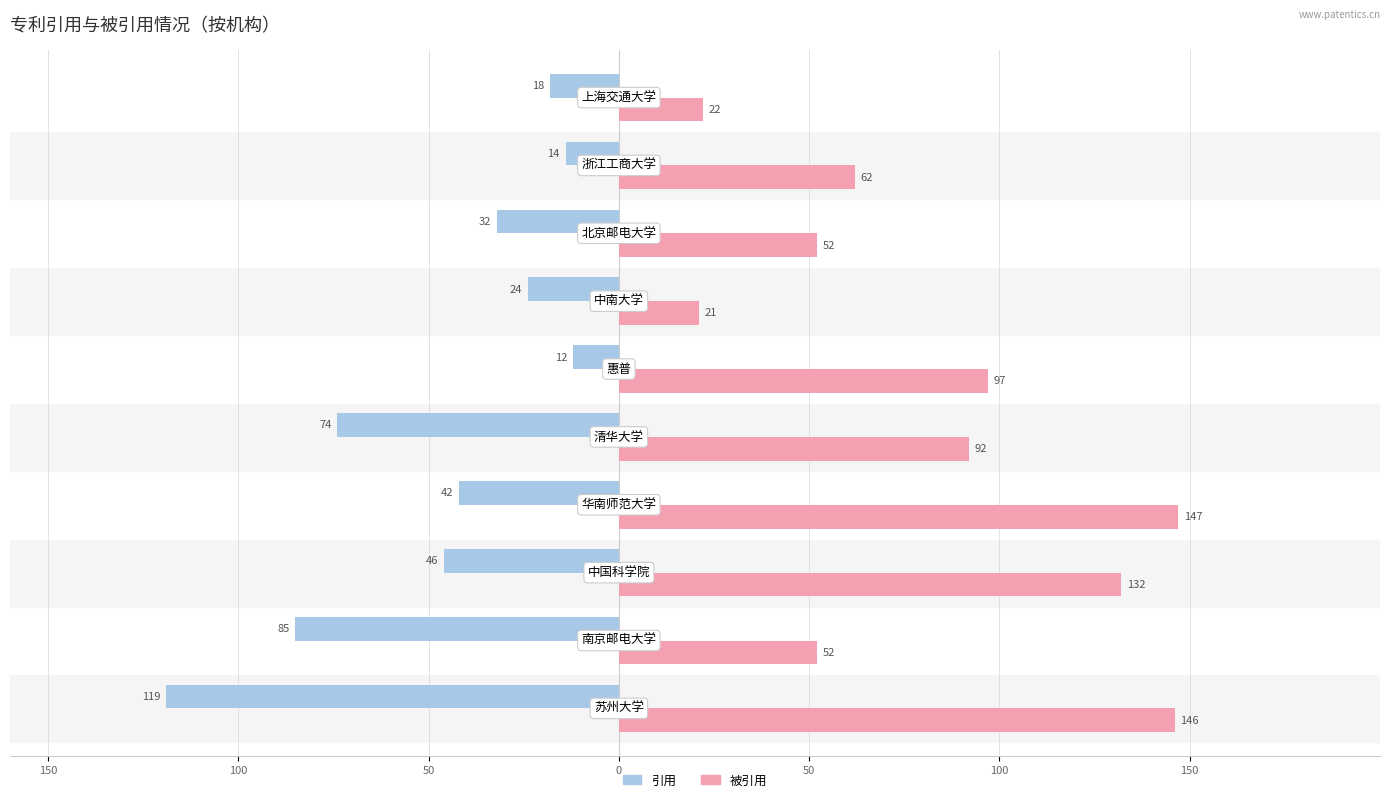

What are all the series names shown in the legend?

引用, 被引用